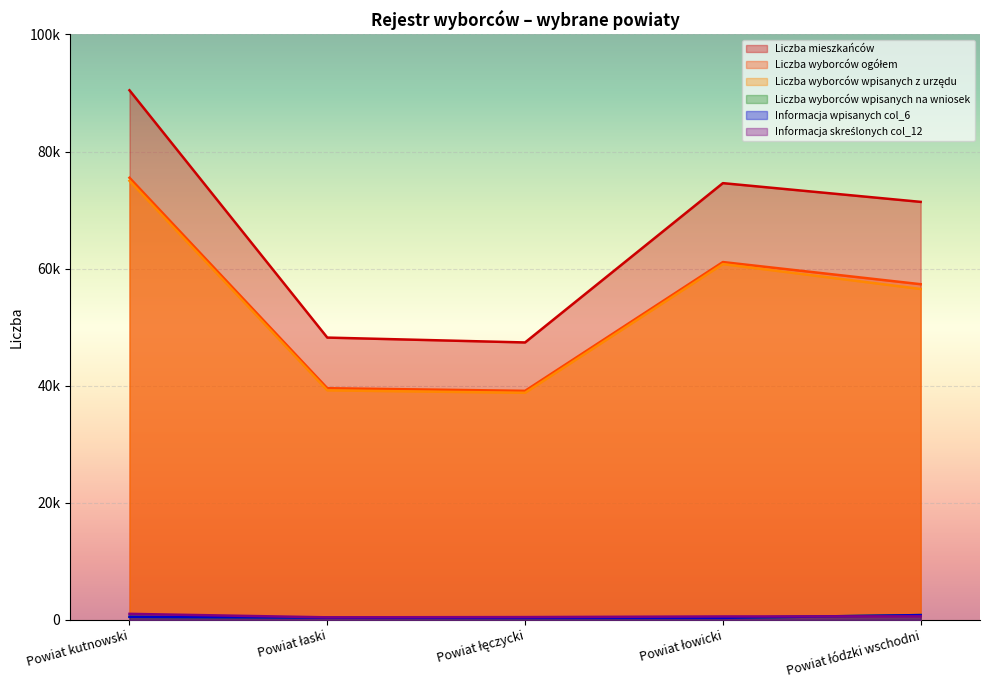

What is the difference between the maximum and second lowest values in the Liczba mieszkańców series?

42242